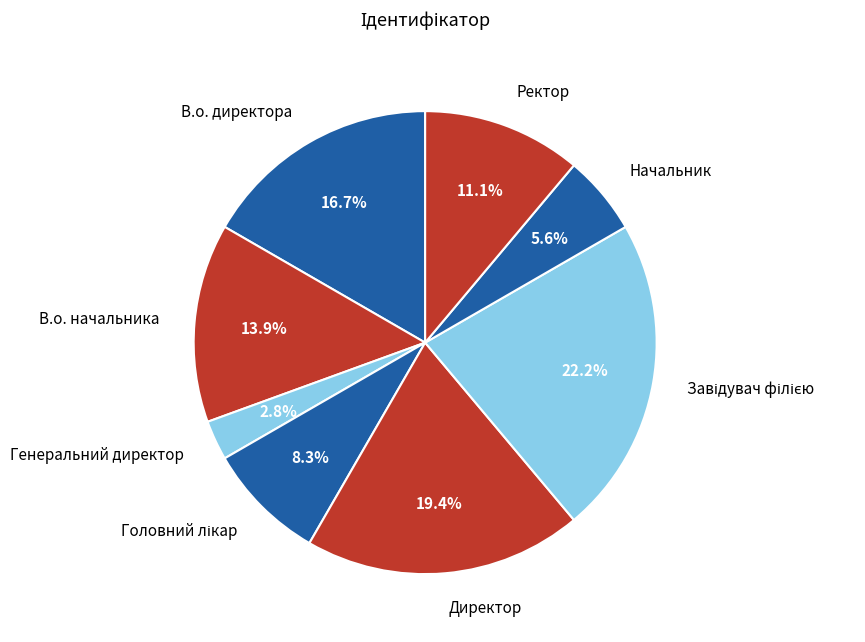

What percentage is the В.о. начальника slice, to the nearest percent?

14%